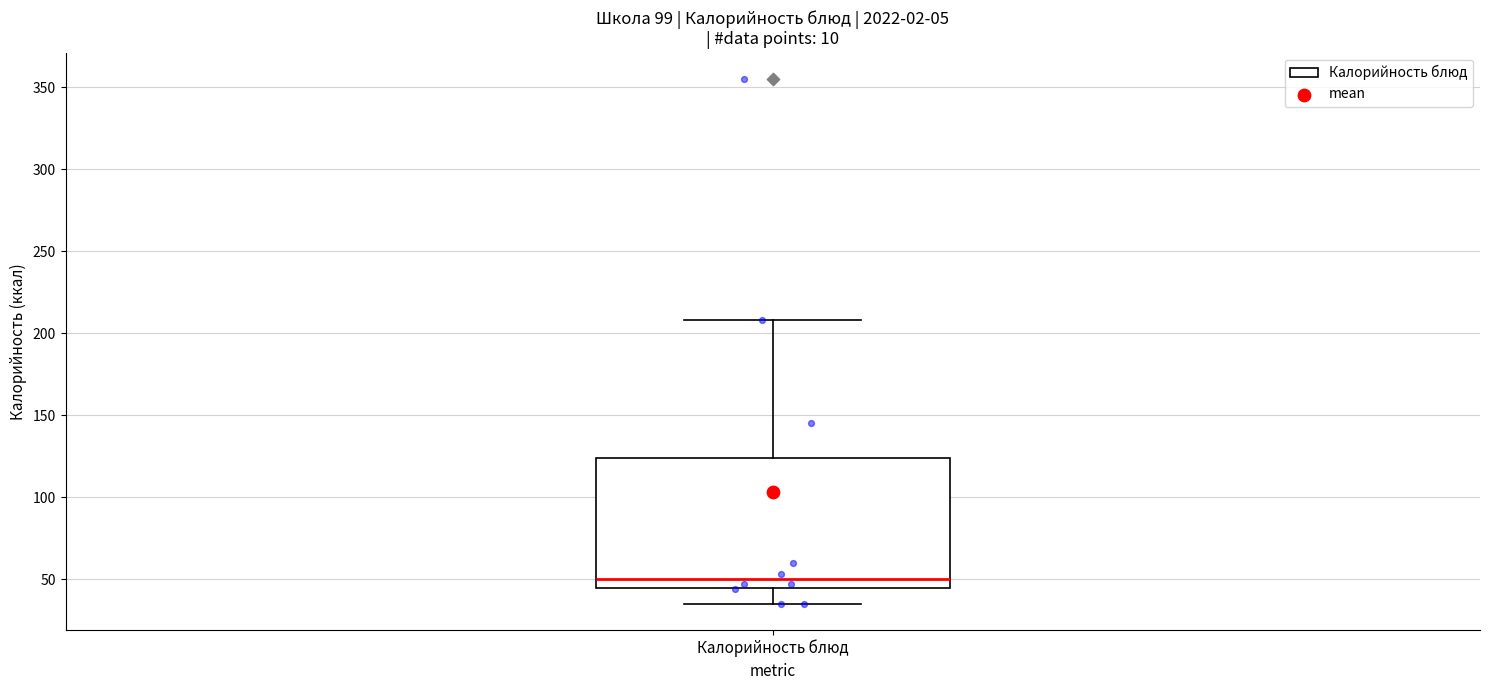

Read this box plot against the y-axis: the position of the median line, the range covered by the box, and the ends of both whiskers. The values are not printed on the chart, so give them approximately, as read against the axis.

median 50, box 45 to 125, whiskers 35 to 210